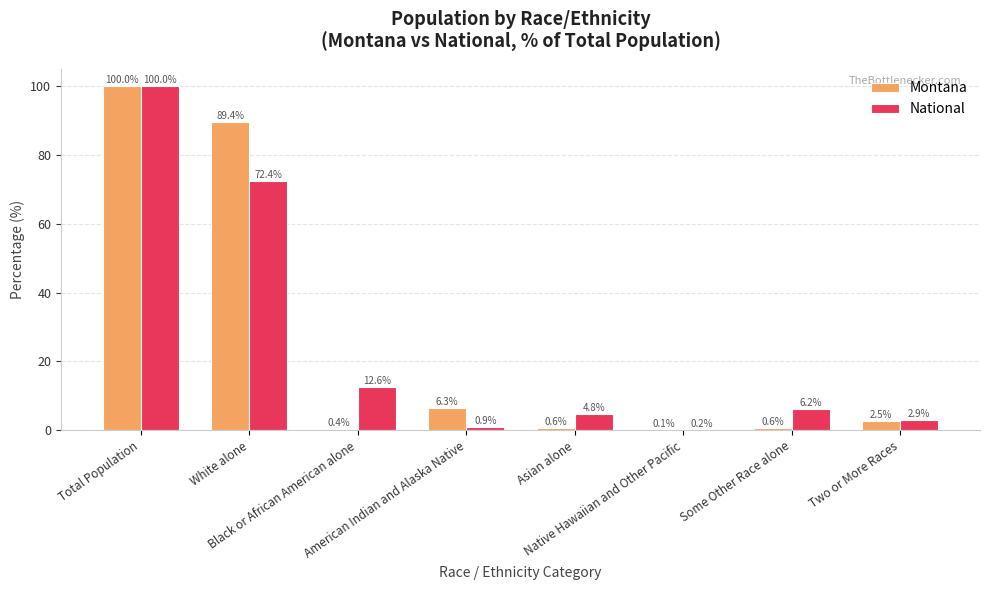

Reading right to left, transcribe all the data shown in this chart.

Montana: 2.5	0.6	0.1	0.6	6.3	0.4	89.4	100.0
National: 2.9	6.2	0.2	4.8	0.9	12.6	72.4	100.0